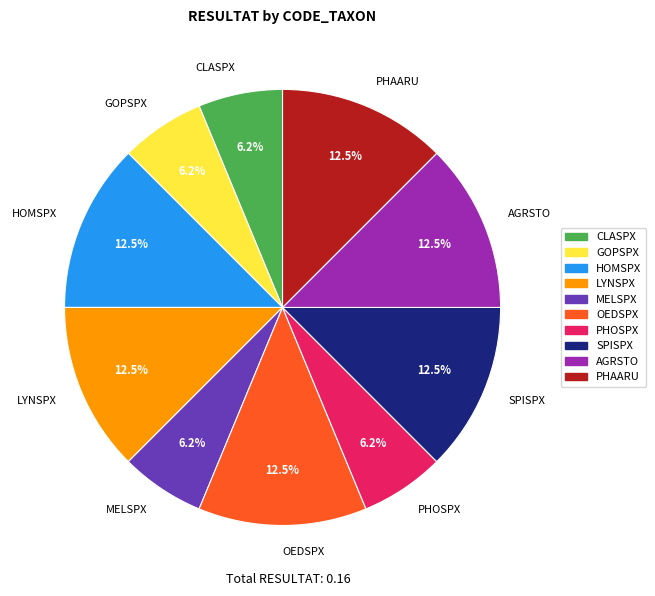

To the nearest percent, what is the combined percentage of OEDSPX and MELSPX?

19%